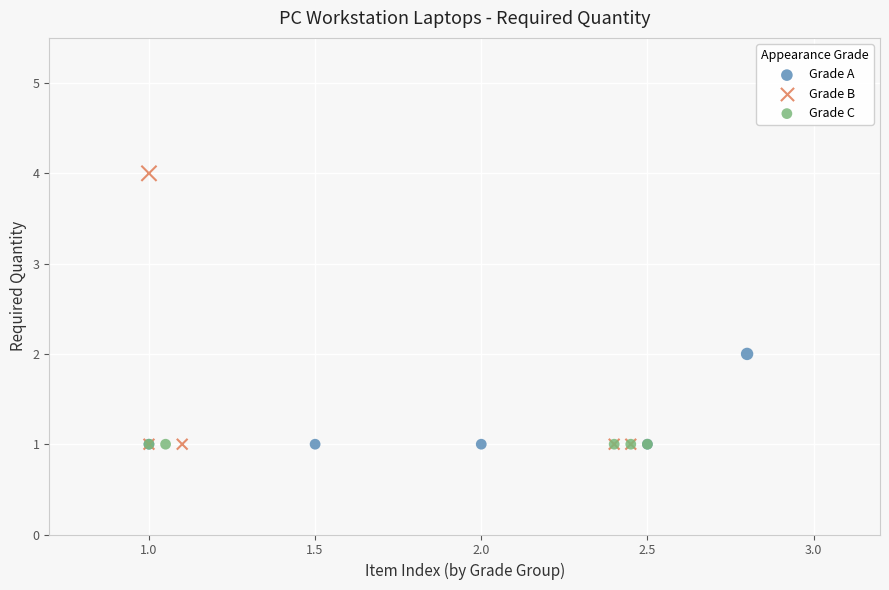

Which series reaches the maximum Y coordinate?

Grade B